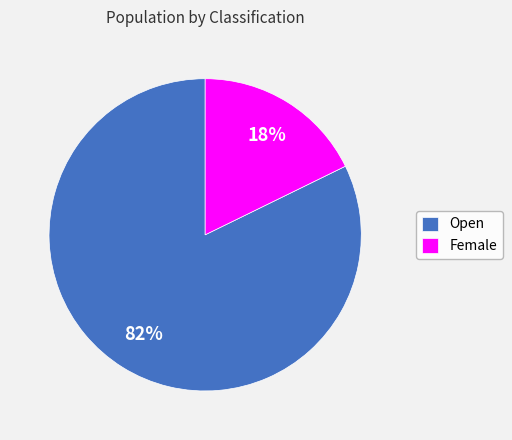

Is the sum of Open and Female greater than half?

Yes